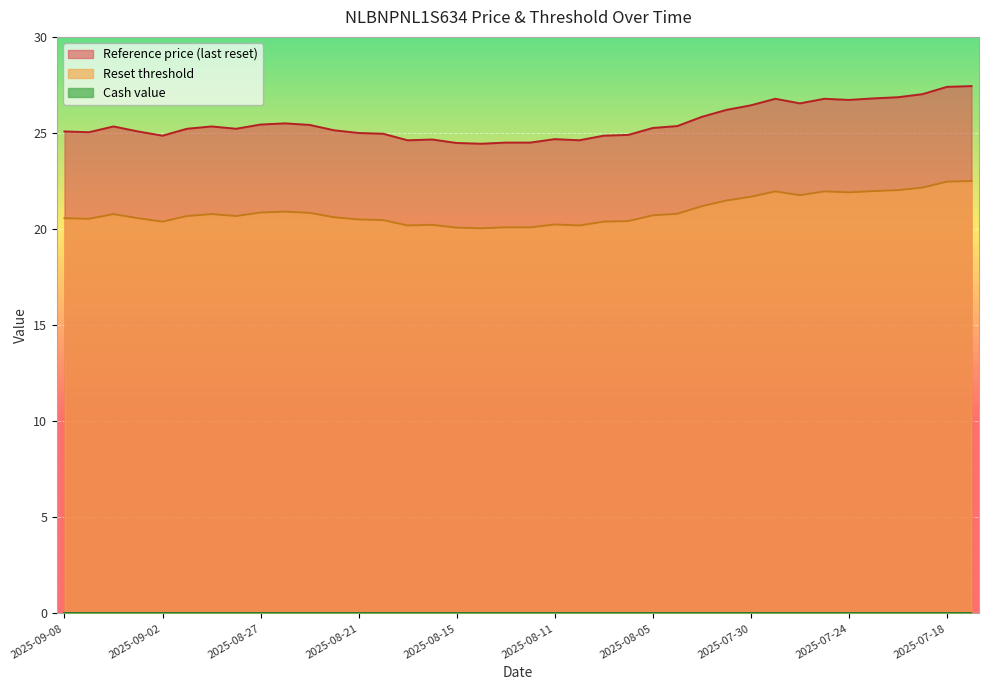

What is the label of the 7th point from the left?

2025-08-29